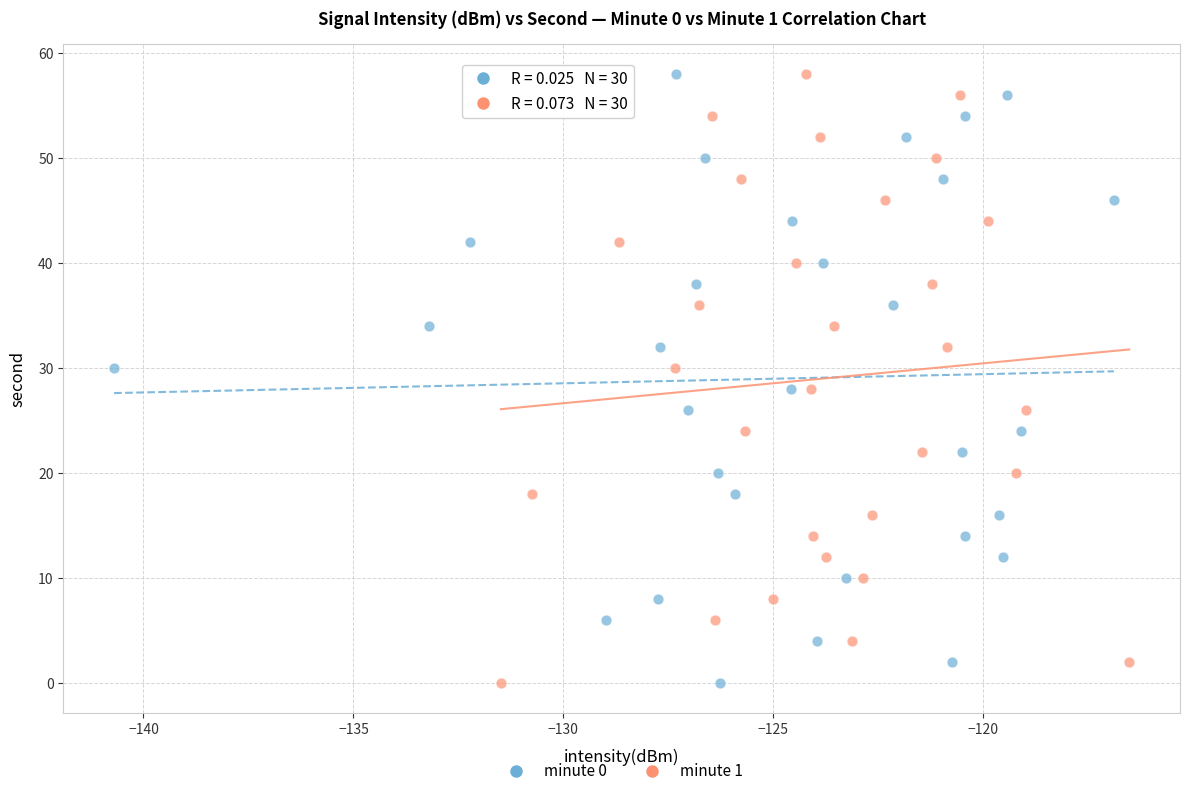

What are all the series names shown in the legend?

minute 0, minute 1